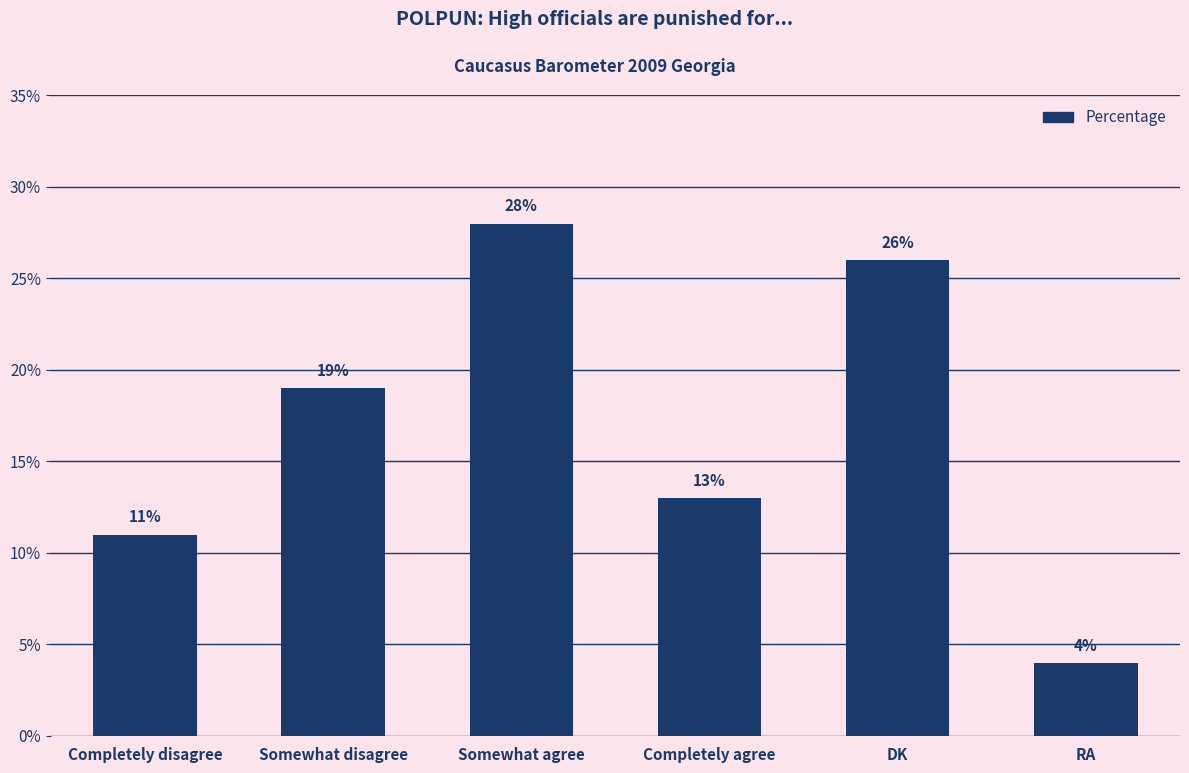

How many bars are there in total?

6